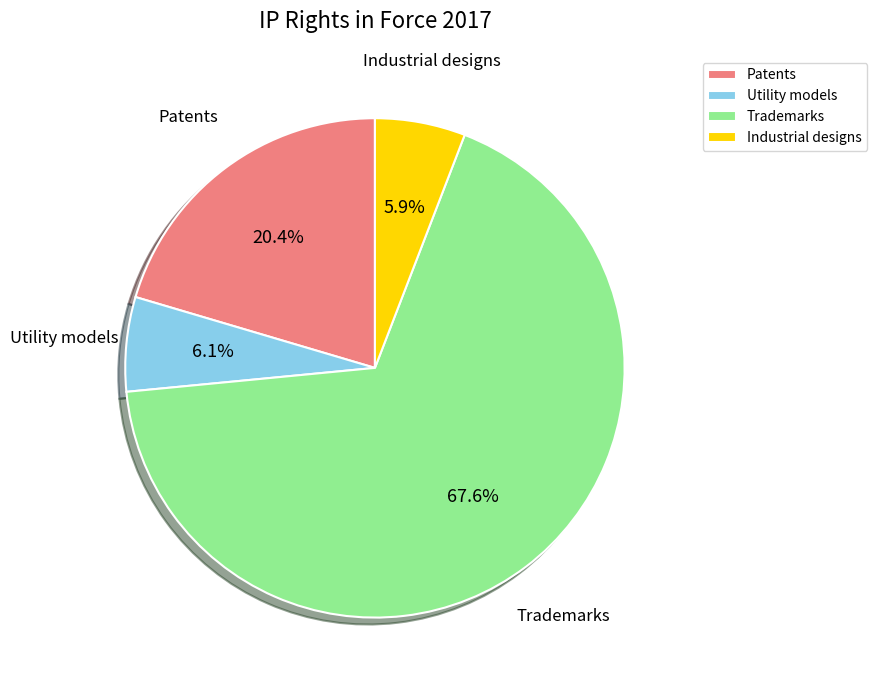

Count the number of slices in the pie.

4